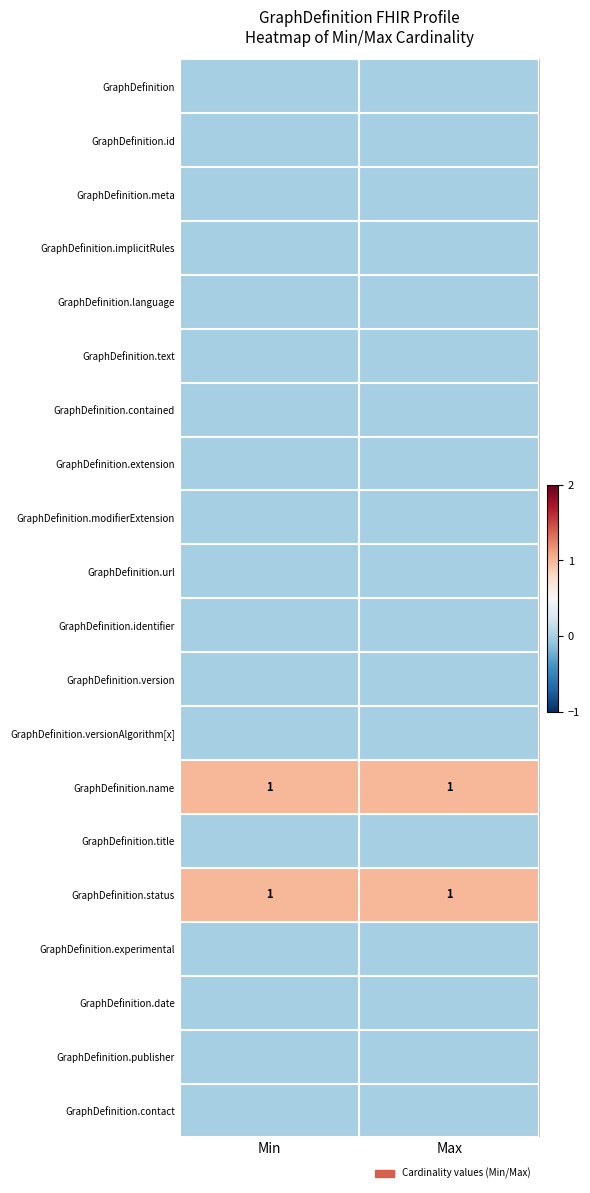

The value of GraphDefinition.name at Max is 2. True or false?

False